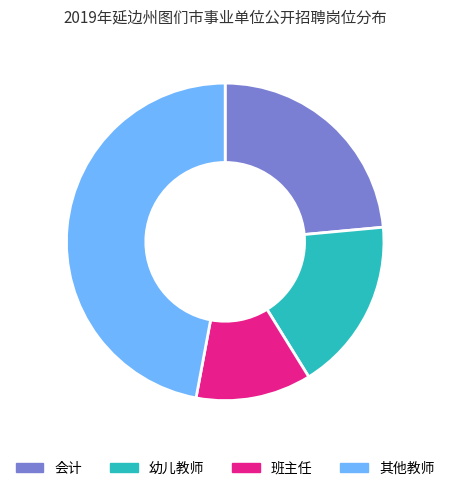

Which category has the smallest portion of the pie?

班主任